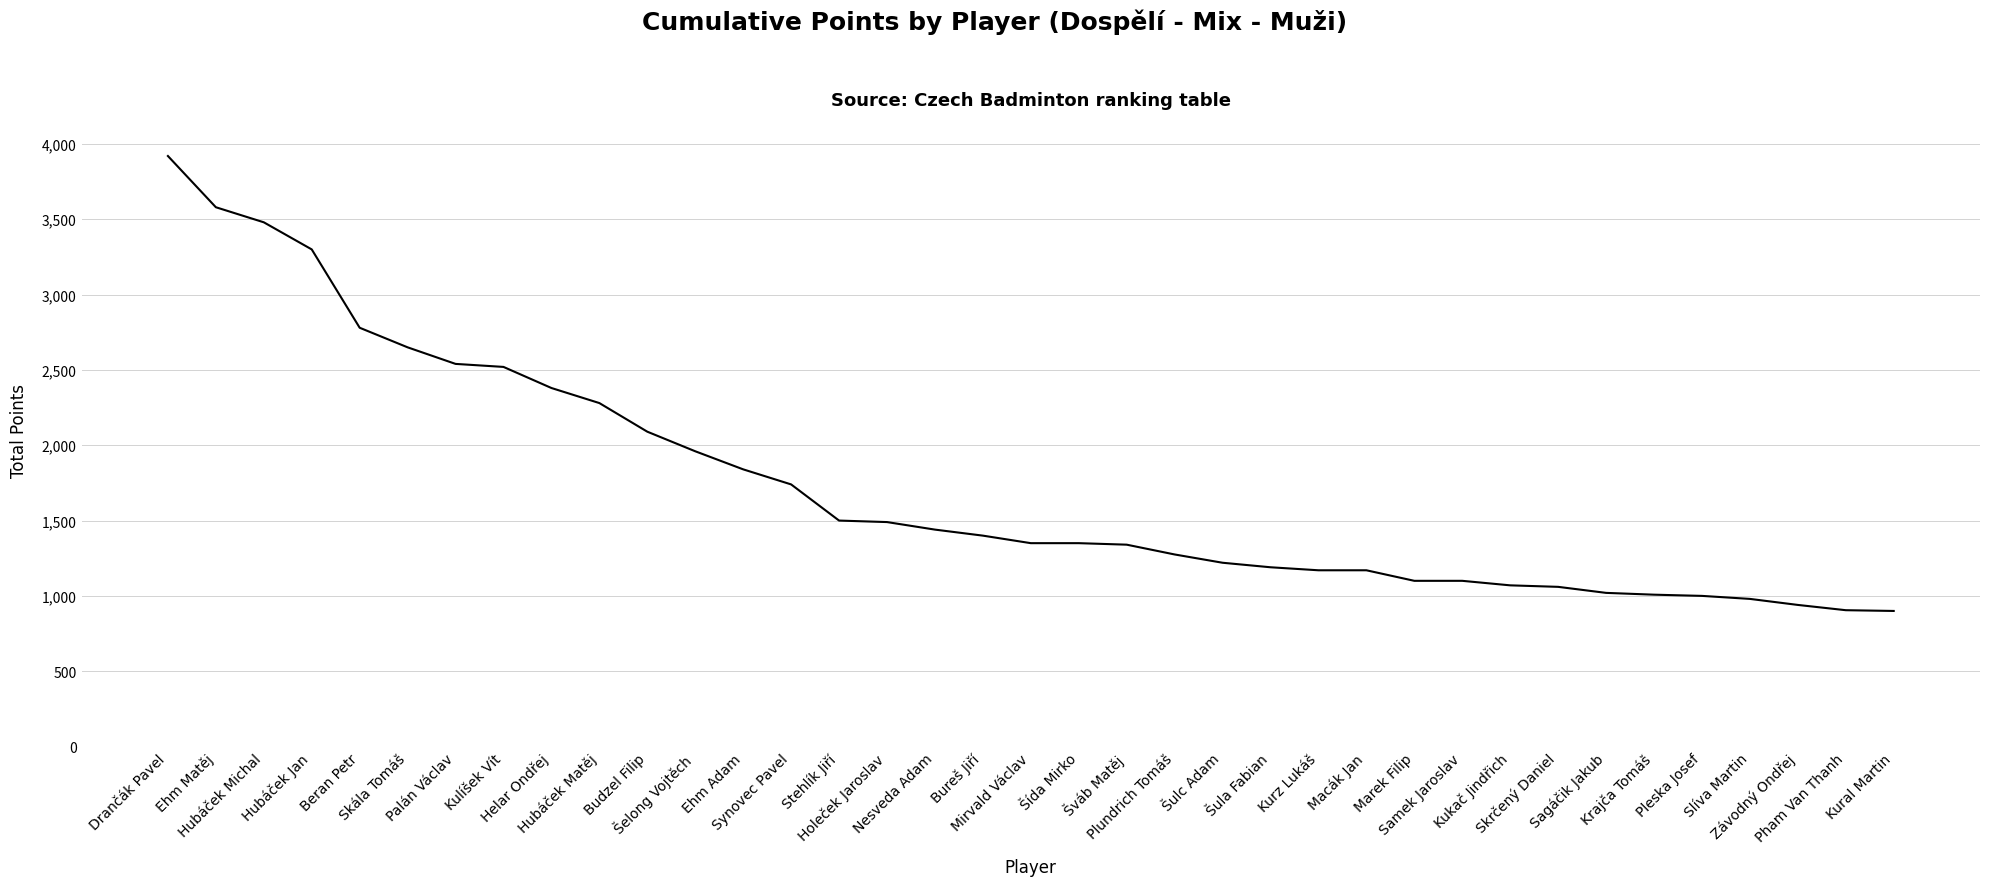

What is the maximum value shown in the chart?

3920